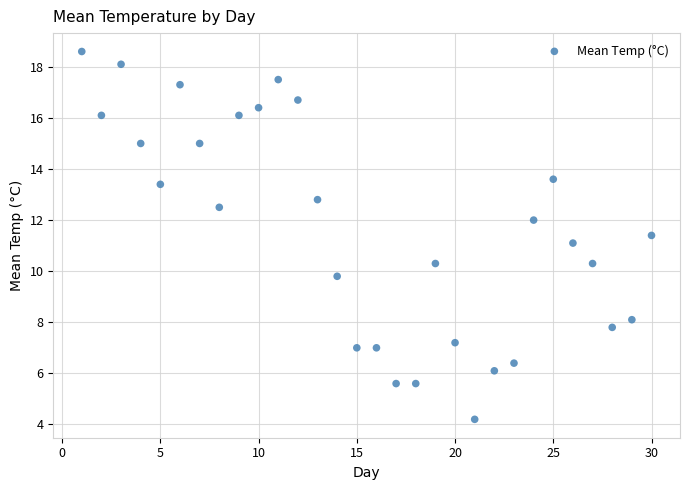

What is the range of X values (max minus min)?

29.0